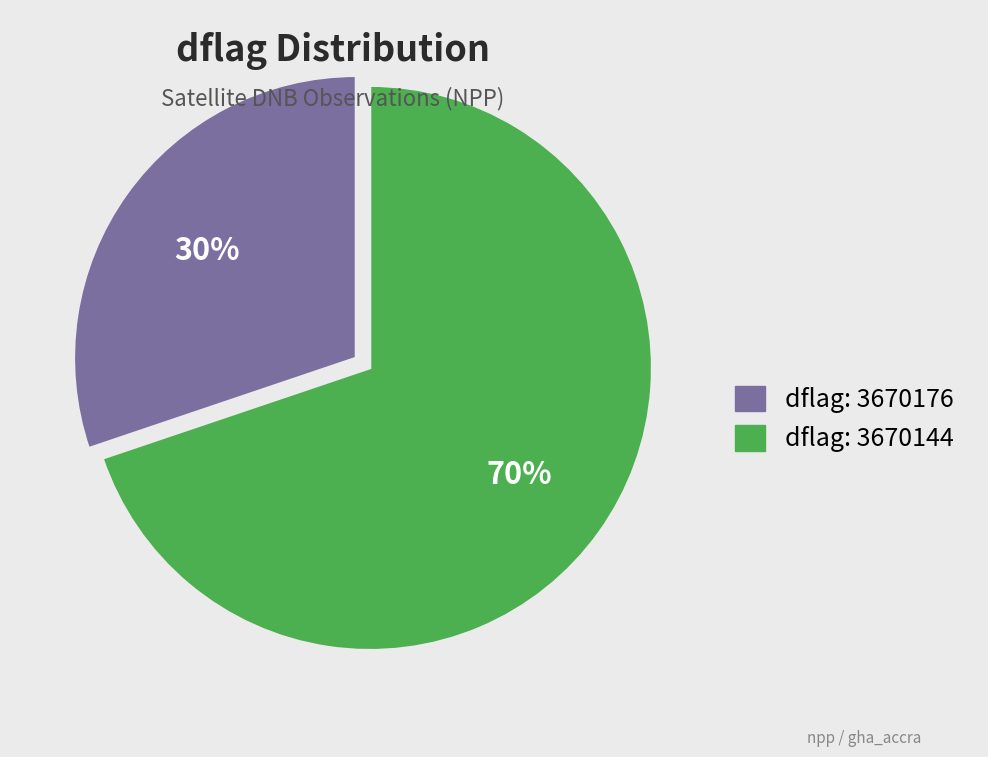

Count the number of slices in the pie.

2